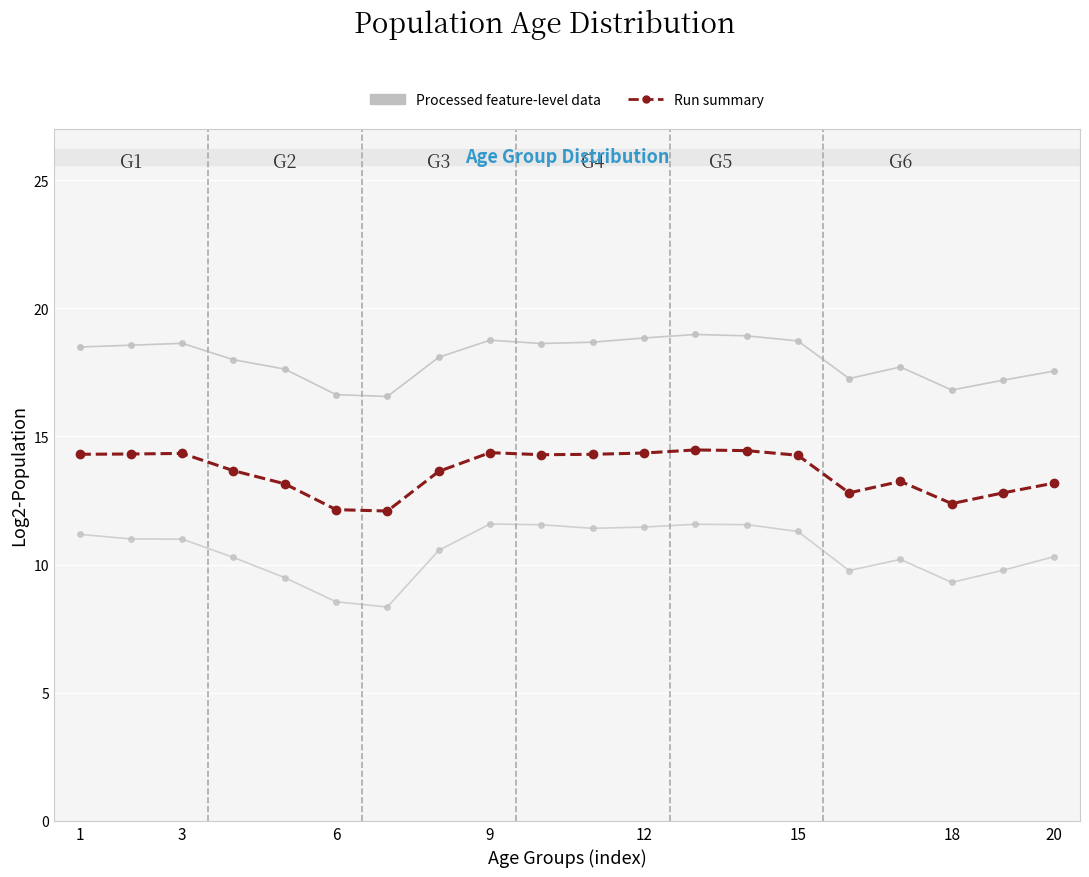

True or false: Processed feature-level data and Run summary intersect in this chart.

False